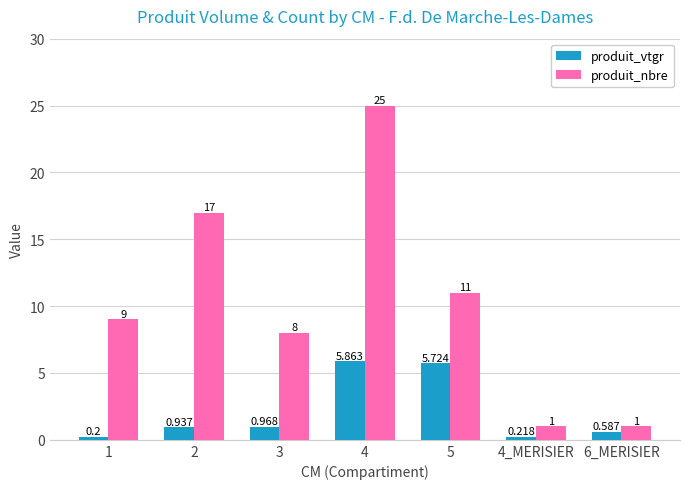

What is the spread (max minus min) of values at 1?

8.8